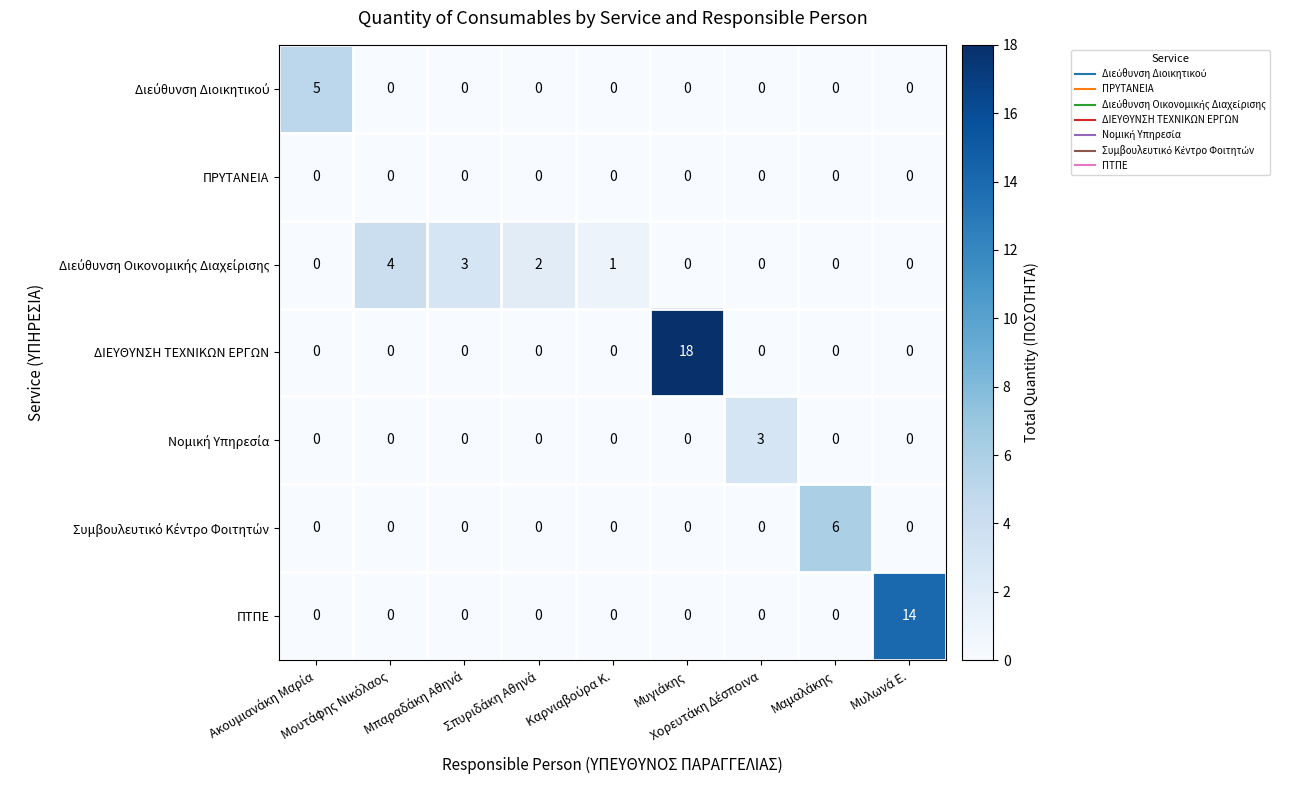

How many series are shown in this chart?

7